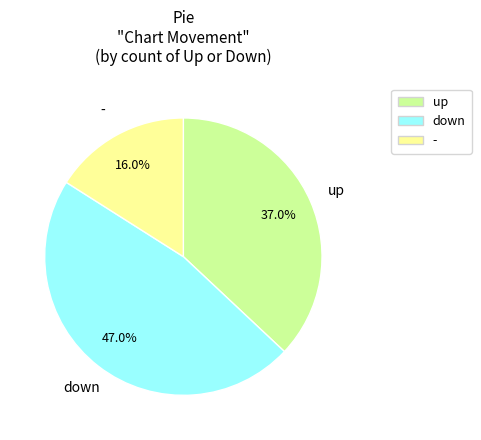

The - slice represents 16% of the pie. True or false?

True